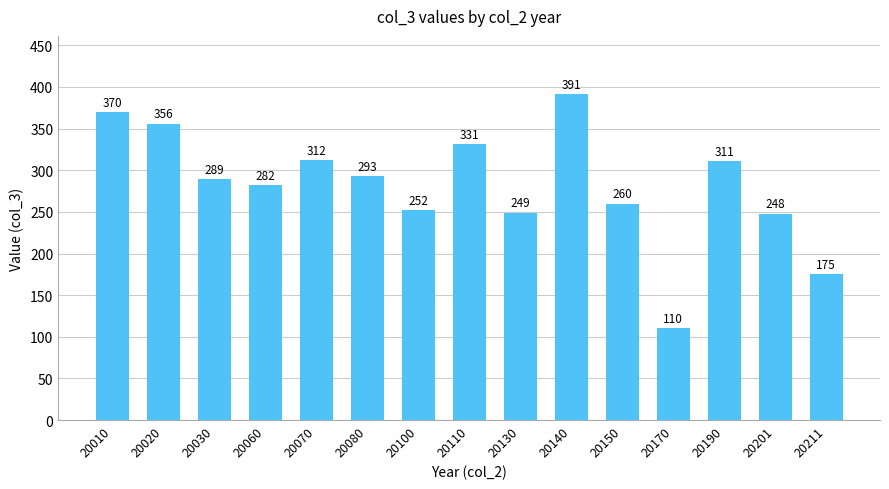

Reading left to right, what are all the values shown in this chart?

20010=370	20020=356	20030=289	20060=282	20070=312	20080=293	20100=252	20110=331	20130=249	20140=391	20150=260	20170=110	20190=311	20201=248	20211=175